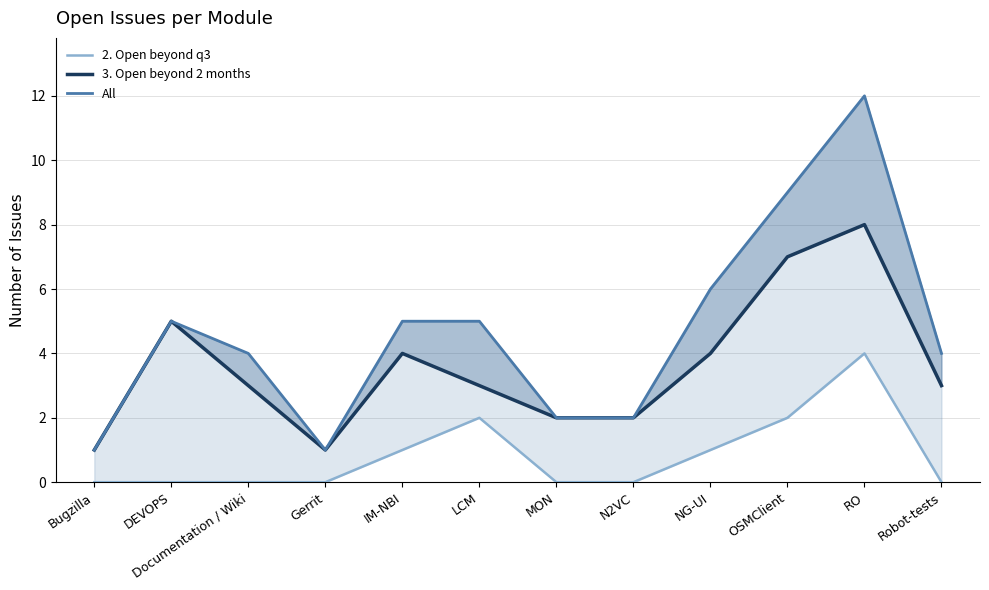

Reading left to right, what are all the values shown in this chart?

2. Open beyond q3: Bugzilla=0	DEVOPS=0	Documentation / Wiki=0	Gerrit=0	IM-NBI=1	LCM=2	MON=0	N2VC=0	NG-UI=1	OSMClient=2	RO=4	Robot-tests=0
3. Open beyond 2 months: Bugzilla=1	DEVOPS=5	Documentation / Wiki=3	Gerrit=1	IM-NBI=4	LCM=3	MON=2	N2VC=2	NG-UI=4	OSMClient=7	RO=8	Robot-tests=3
All: Bugzilla=1	DEVOPS=5	Documentation / Wiki=4	Gerrit=1	IM-NBI=5	LCM=5	MON=2	N2VC=2	NG-UI=6	OSMClient=9	RO=12	Robot-tests=4